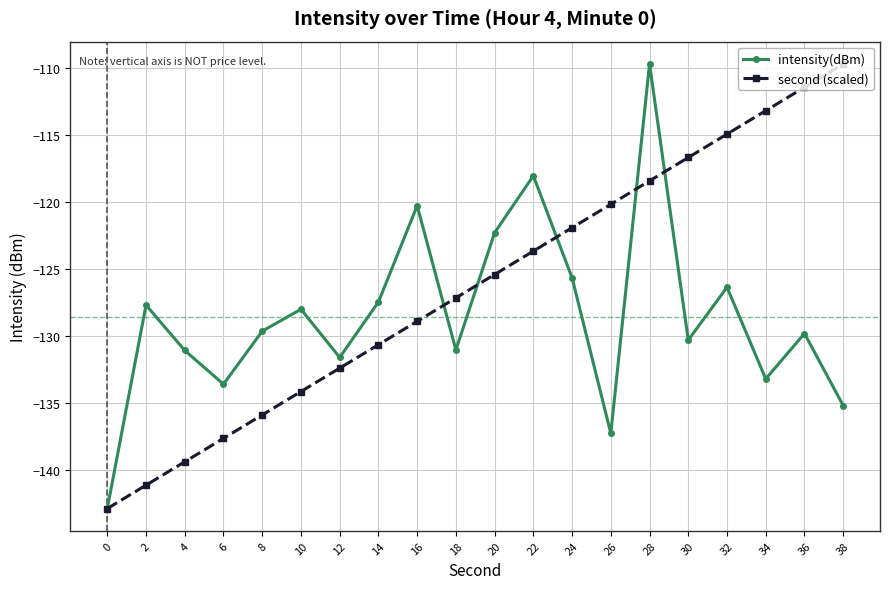

At which label does intensity(dBm) reach its peak?

28